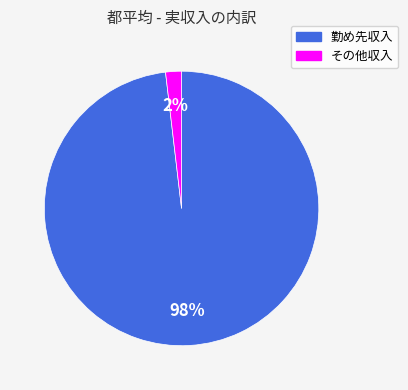

How many slices are in this pie chart?

2